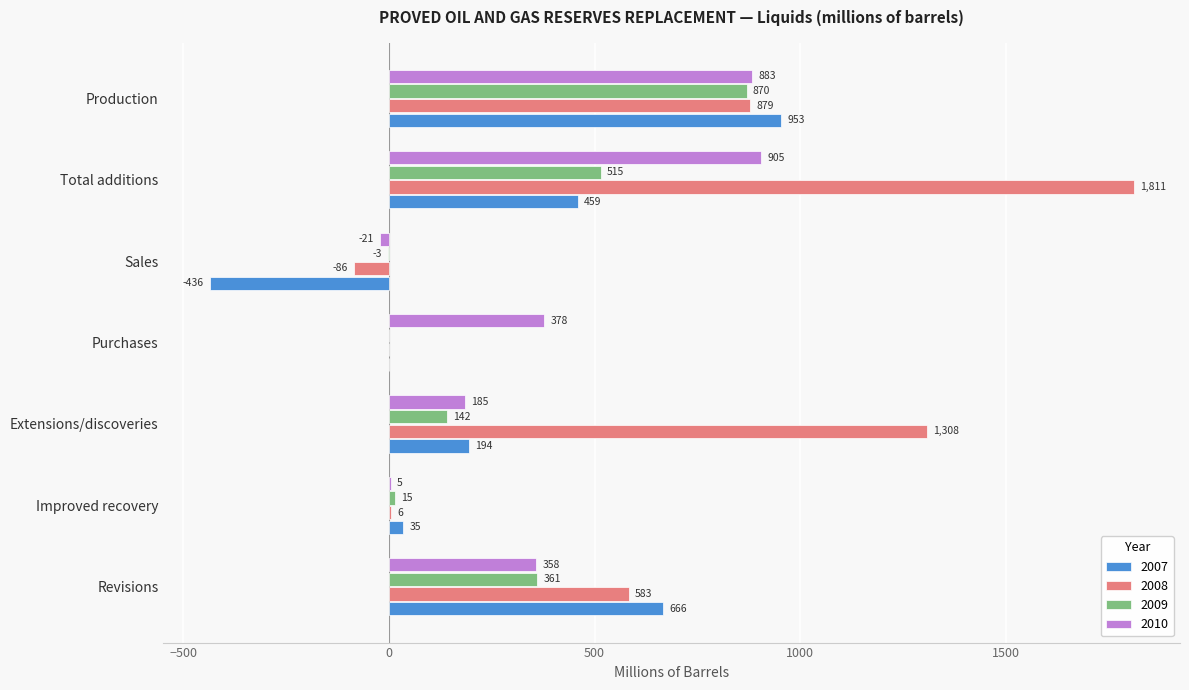

Which label corresponds to the largest value in the chart?

Total additions